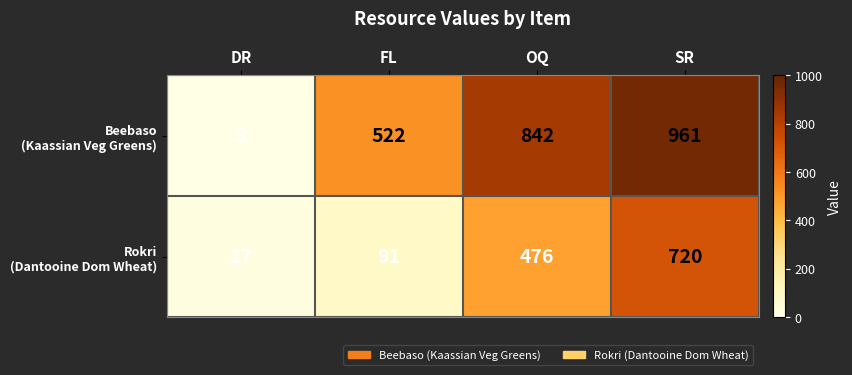

At which category is the sum across all series the highest?

SR